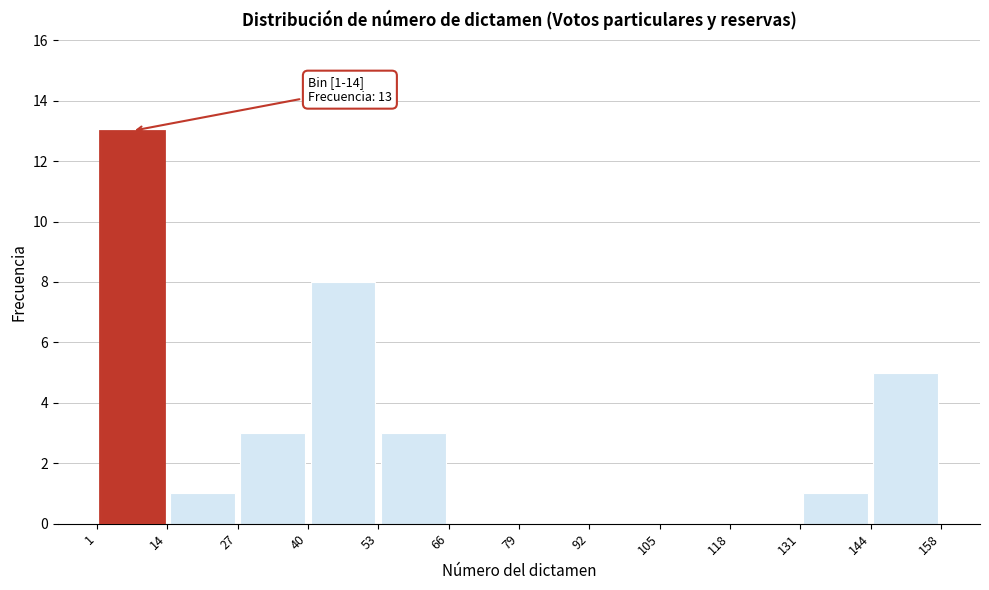

Which range on the x-axis has the tallest bar?

1 to 14